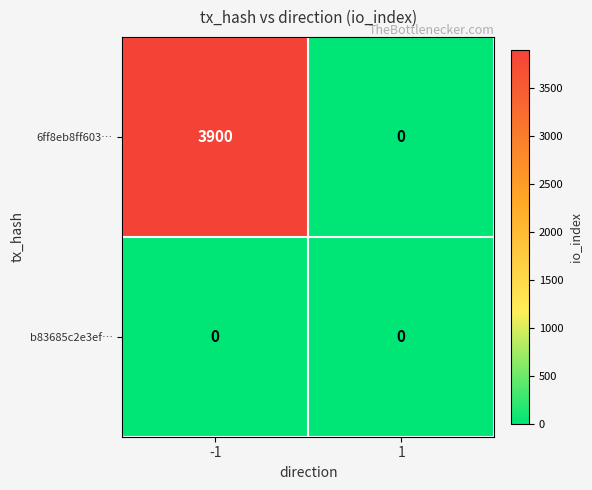

Reading left to right, transcribe all the data shown in this chart.

6ff8eb8ff603…: -1=3900	1=0
b83685c2e3ef…: -1=0	1=0